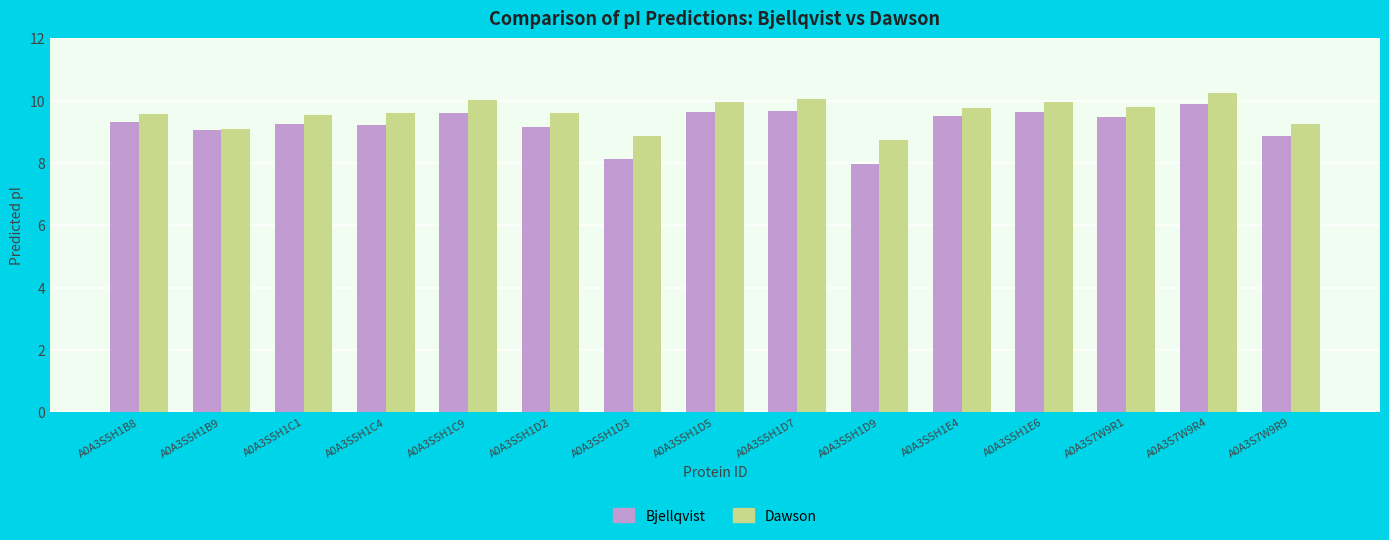

The value of Dawson at A0A3S5H1E4 is 3.3. True or false?

False